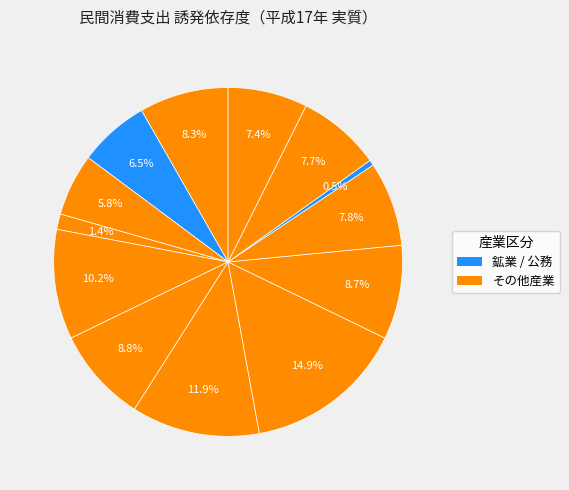

How many slices are in this pie chart?

13